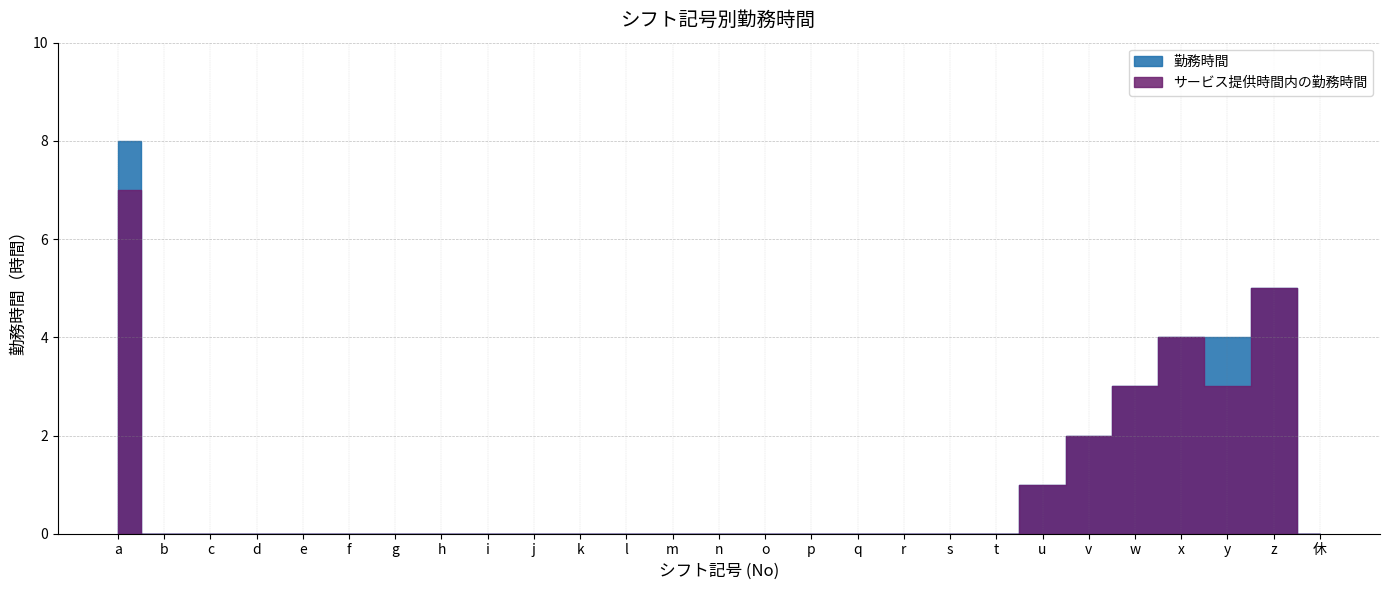

What is the sum of the サービス提供時間内の勤務時間 values at a and r?

7